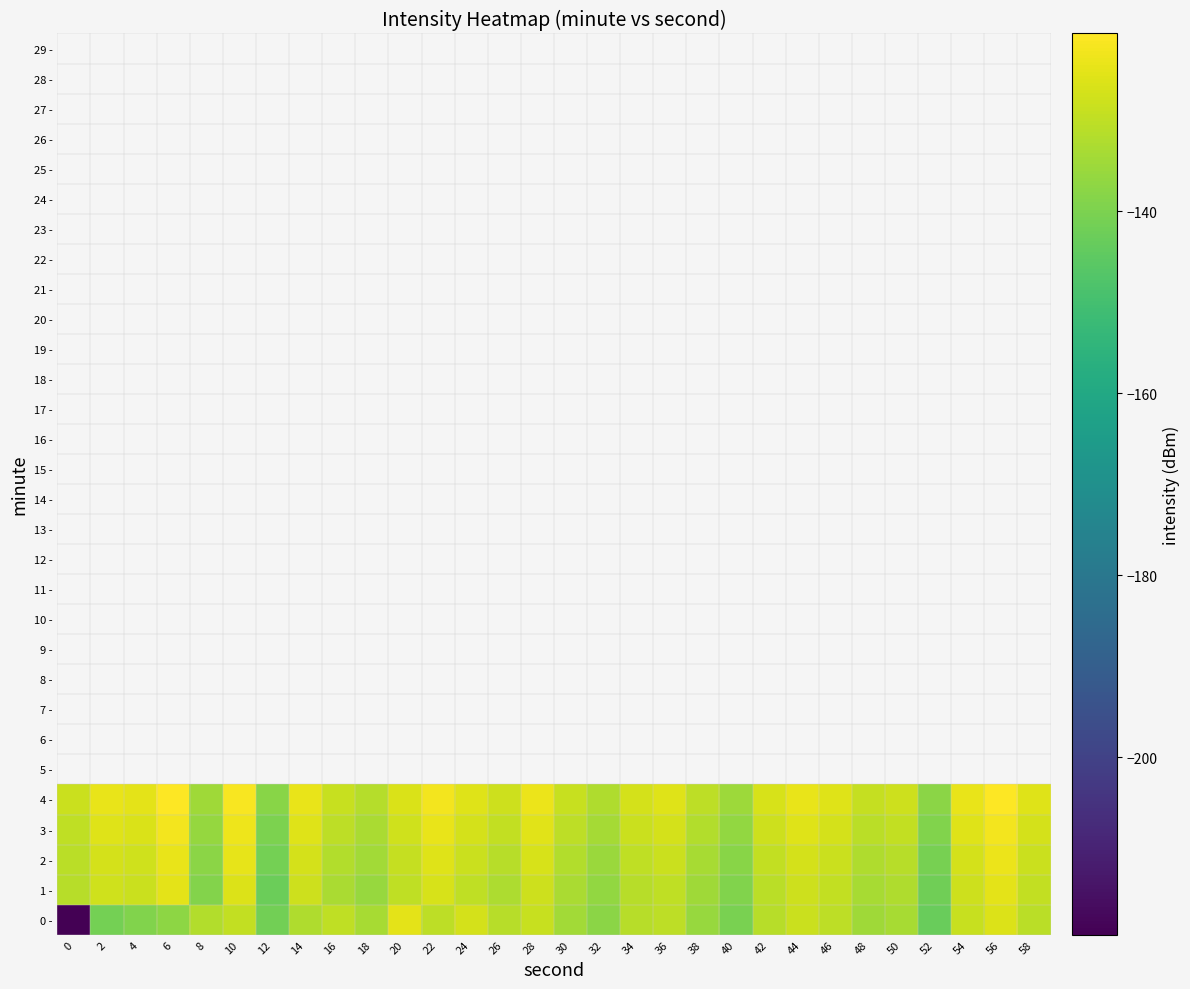

At which category does the chart reach its peak across all series?

56